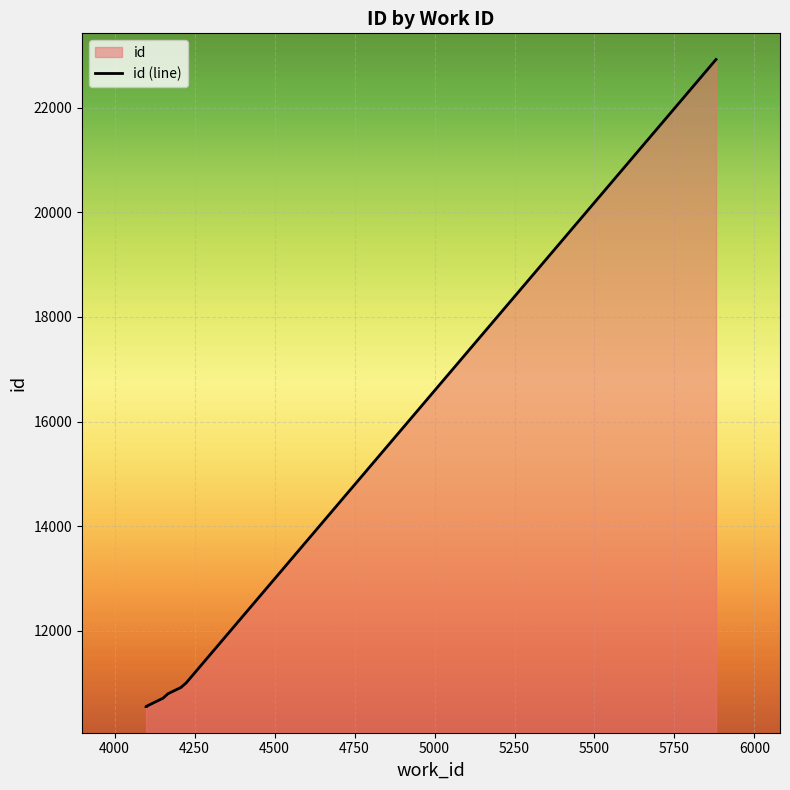

What is the smallest value displayed?

10550